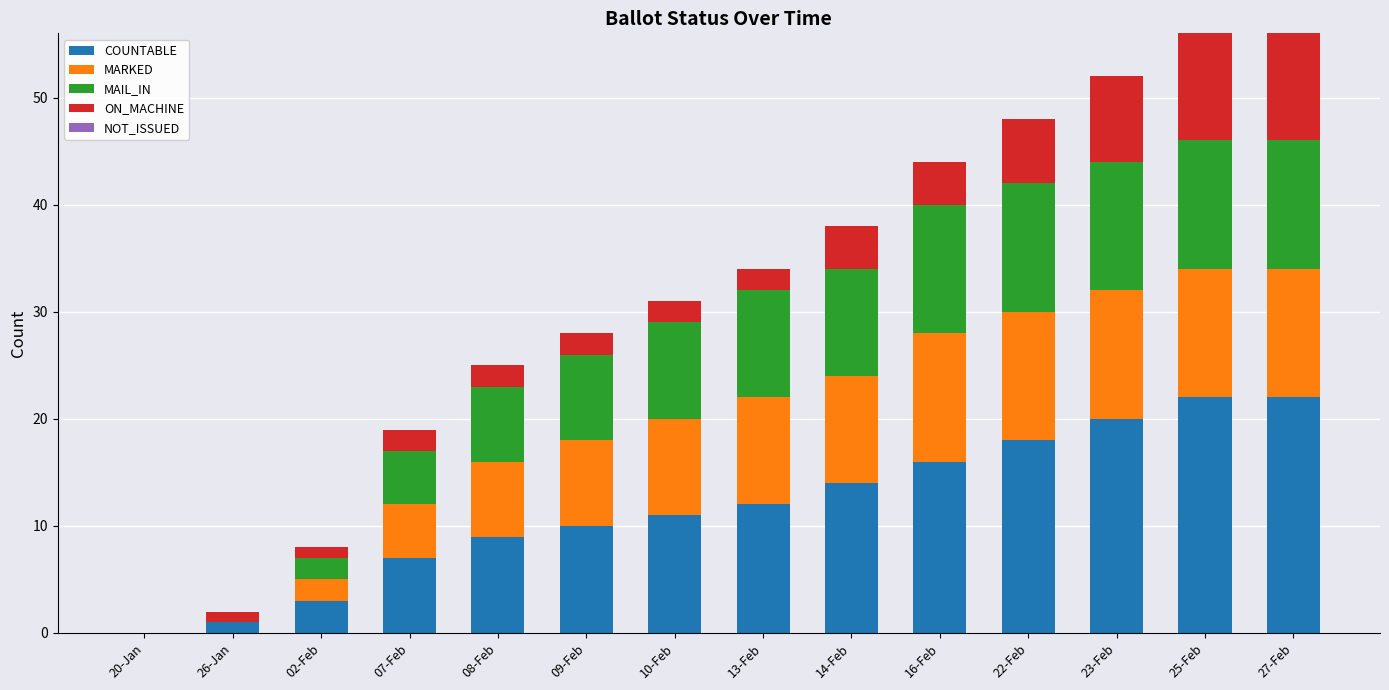

The COUNTABLE series shows 14 at 14-Feb. True or false?

True